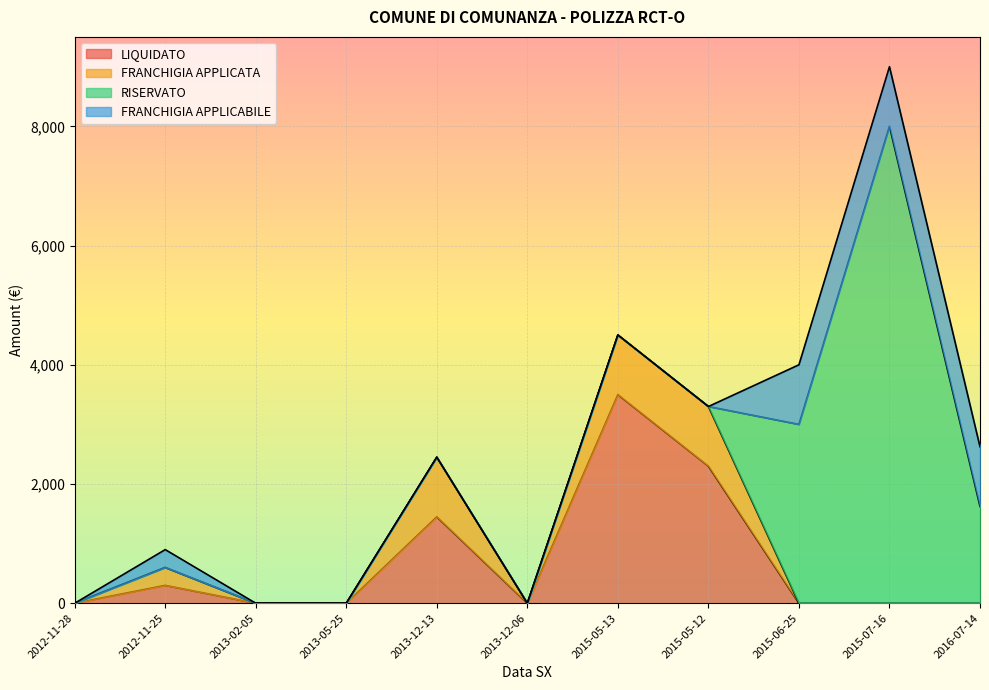

What is the label of the 4th point from the right?

2015-05-12